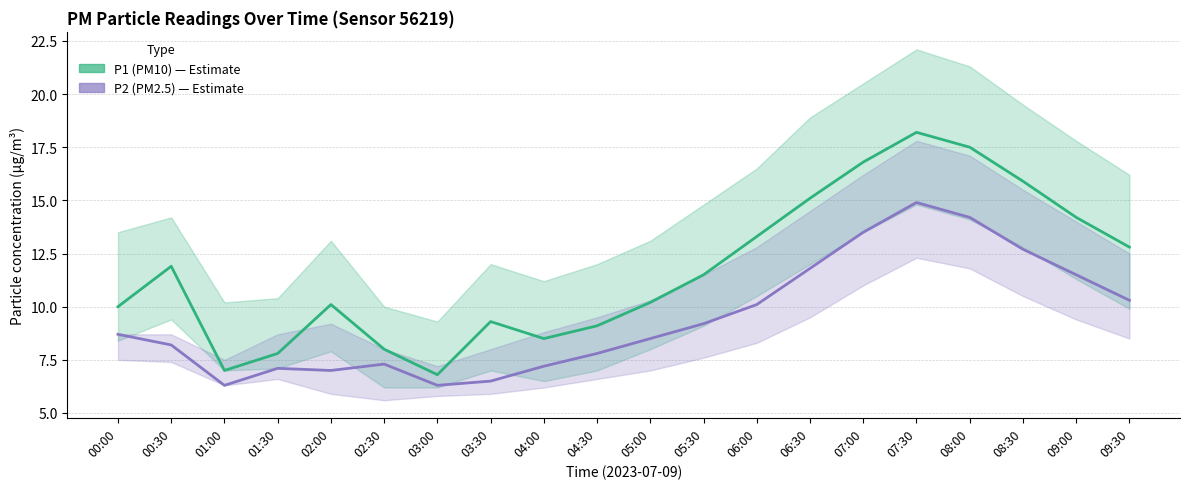

True or false: P2 (PM2.5) and P1 (PM10) cross at least once.

False